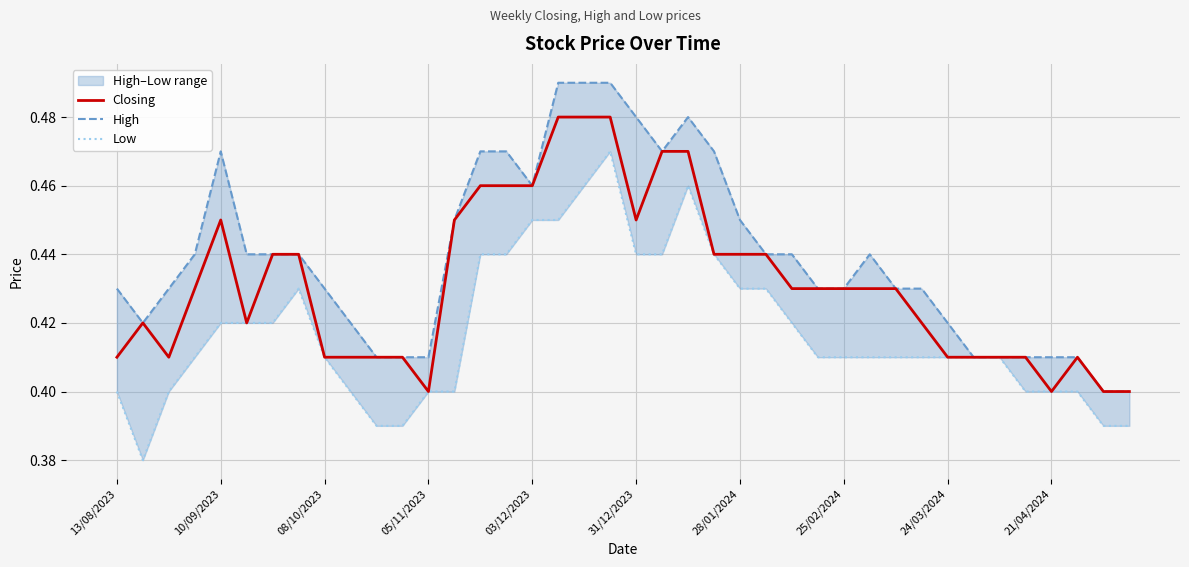

True or false: Closing and High intersect in this chart.

False